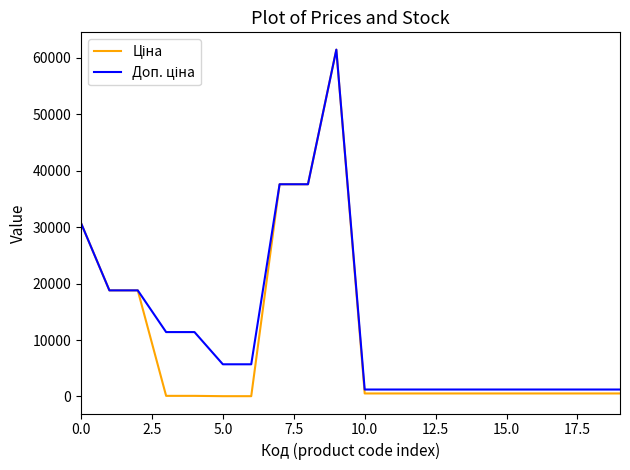

What is the maximum value shown in the chart?

61434.3